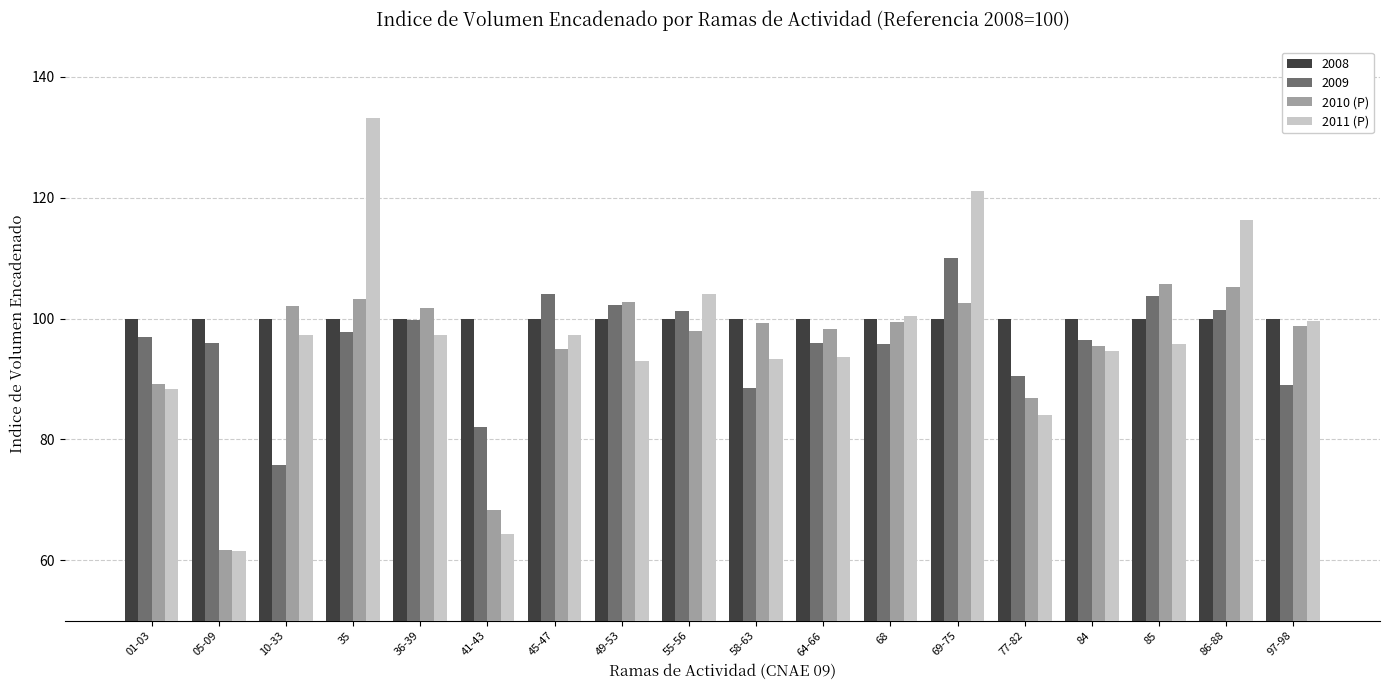

How many data points does each series have?

18